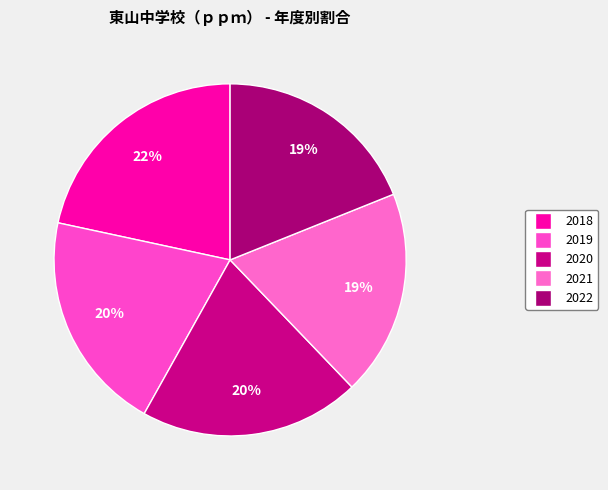

Is it true that 2022 is 12% of the pie?

False